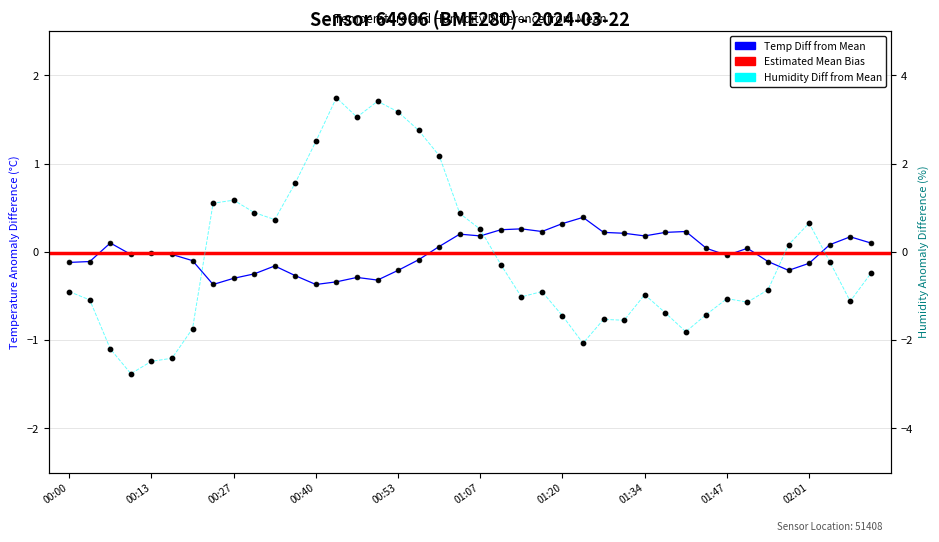

Which series has the largest total across all categories?

temperature